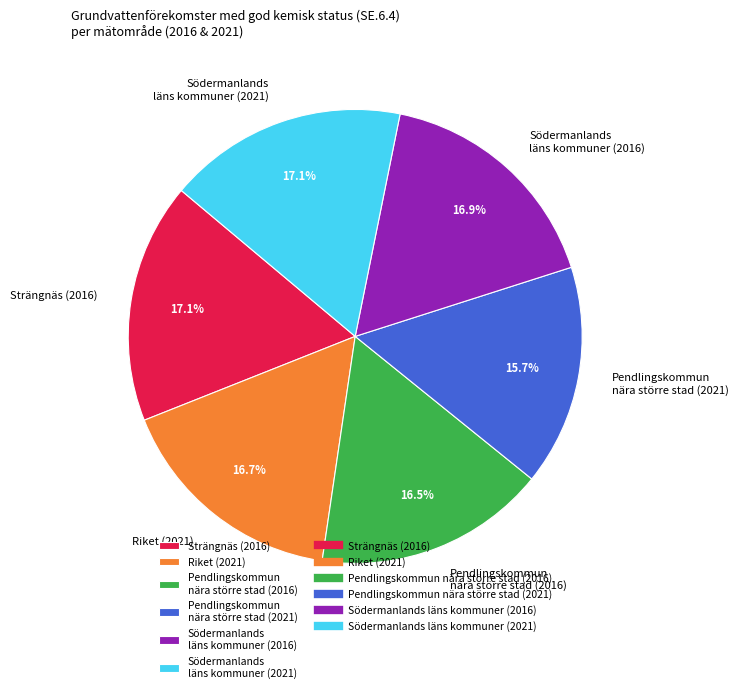

Which category has the smallest portion of the pie?

Pendlingskommun nära större stad (2021)